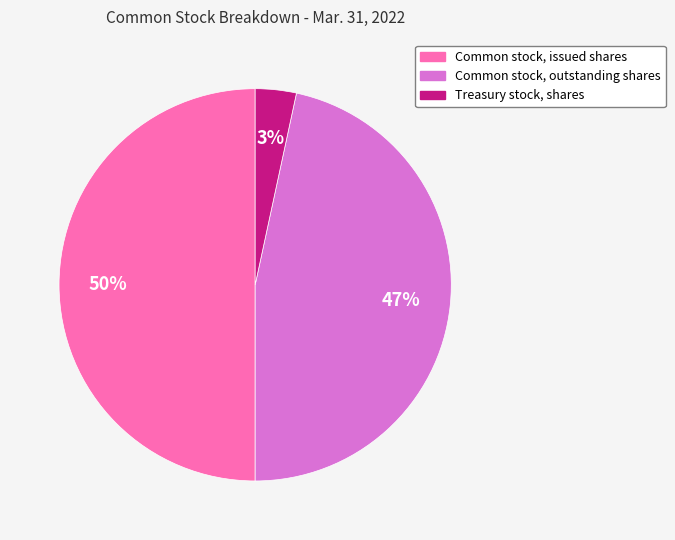

Combined, do Common stock, outstanding shares and Common stock, issued shares account for over 50%?

Yes